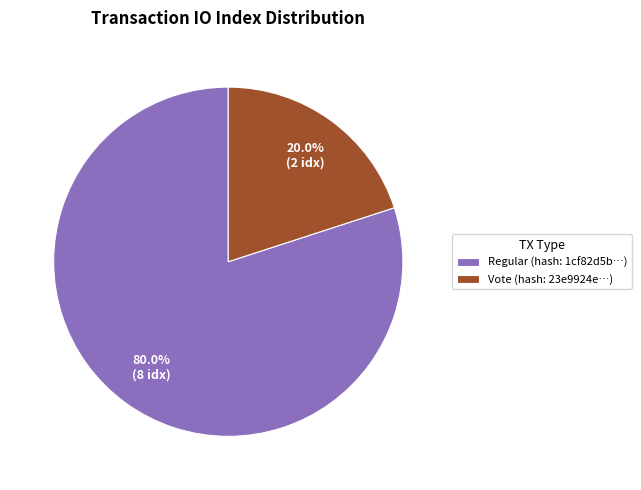

How much of the chart is everything except Regular (hash: 1cf82d5b…)?

20.0%